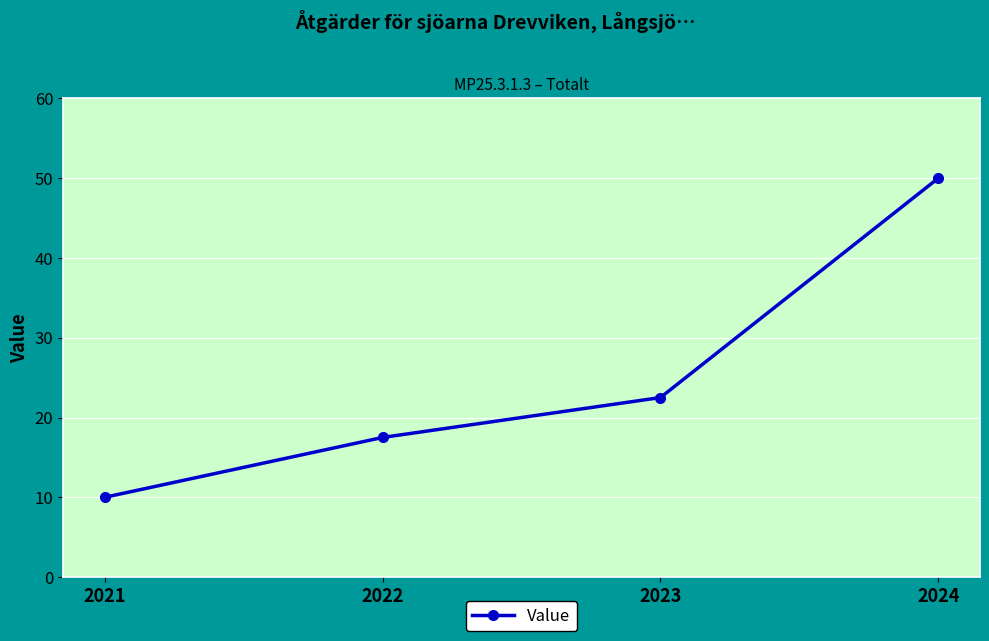

The chart shows a value of 31.5 at 2022. True or false?

False